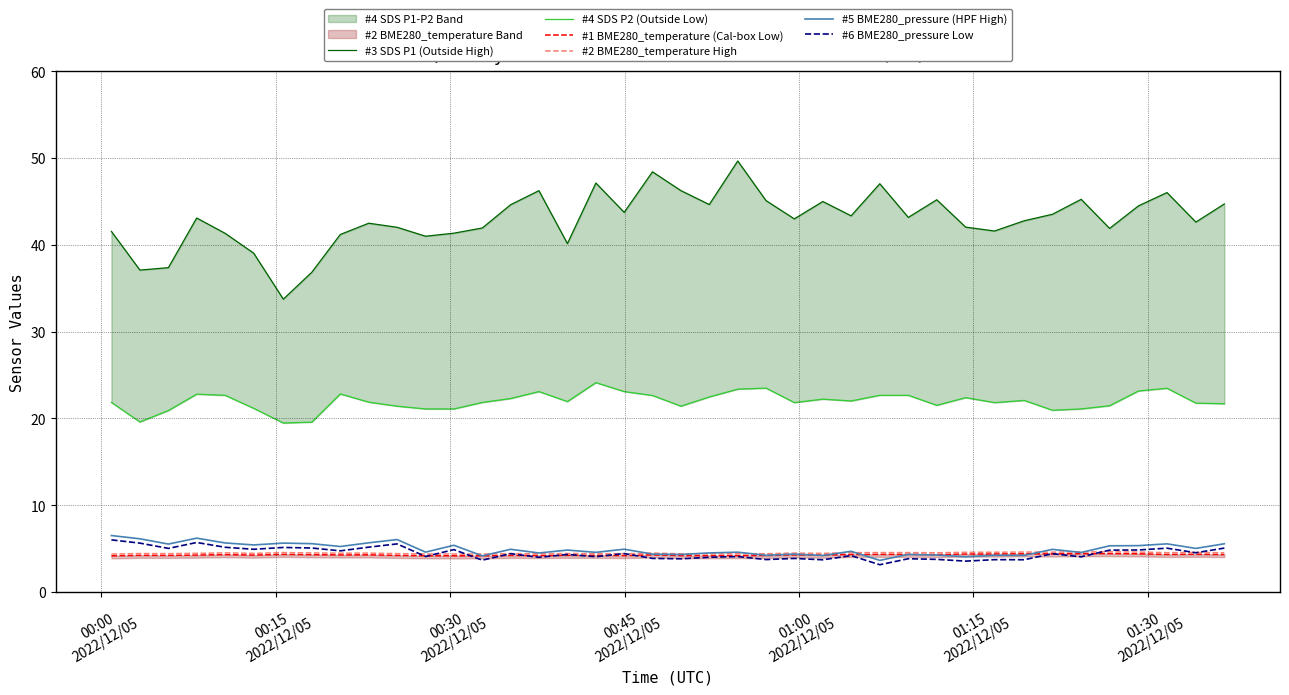

Reading left to right, extract all data points from this chart.

#3 SDS P1 (Outside High): 41.5	37.1	37.4	43.1	41.3	39.0	33.8	36.9	41.2	42.5	42.0	41.0	41.4	42.0	44.6	46.2	40.1	47.1	43.8	48.4	46.2	44.6	49.7	45.1	43.0	45.0	43.4	47.0	43.2	45.2	42.0	41.6	42.8	43.5	45.2	41.9	44.5	46.0	42.6	44.7
#4 SDS P2 (Outside Low): 21.9	19.6	20.9	22.8	22.7	21.2	19.5	19.6	22.8	21.9	21.4	21.1	21.1	21.9	22.3	23.1	21.9	24.1	23.1	22.6	21.4	22.5	23.4	23.5	21.8	22.2	22.0	22.7	22.7	21.5	22.4	21.8	22.1	20.9	21.1	21.5	23.2	23.5	21.8	21.7
#1 BME280_temperature (Cal-box Low): 4.2	4.2	4.2	4.3	4.3	4.3	4.3	4.3	4.3	4.3	4.2	4.2	4.2	4.2	4.2	4.2	4.2	4.2	4.2	4.3	4.2	4.2	4.2	4.2	4.3	4.3	4.3	4.3	4.3	4.3	4.4	4.4	4.4	4.4	4.4	4.4	4.4	4.3	4.4	4.3
#2 BME280_temperature High: 4.4	4.4	4.4	4.5	4.5	4.5	4.5	4.5	4.5	4.5	4.4	4.4	4.4	4.4	4.4	4.4	4.4	4.4	4.4	4.5	4.4	4.4	4.4	4.4	4.5	4.5	4.5	4.5	4.5	4.5	4.6	4.6	4.6	4.6	4.6	4.6	4.6	4.5	4.6	4.5
#5 BME280_pressure (HPF High): 6.5	6.1	5.5	6.2	5.7	5.4	5.6	5.6	5.2	5.7	6.0	4.6	5.4	4.2	4.9	4.5	4.8	4.6	4.9	4.4	4.3	4.5	4.6	4.2	4.4	4.2	4.7	3.6	4.3	4.3	4.1	4.2	4.2	4.9	4.6	5.3	5.3	5.6	5.0	5.6
#6 BME280_pressure Low: 6.0	5.6	5.0	5.7	5.2	4.9	5.1	5.1	4.8	5.2	5.5	4.1	4.9	3.7	4.4	4.0	4.3	4.1	4.4	3.9	3.8	4.0	4.1	3.7	3.9	3.7	4.2	3.1	3.8	3.8	3.6	3.7	3.7	4.4	4.1	4.8	4.8	5.1	4.5	5.1